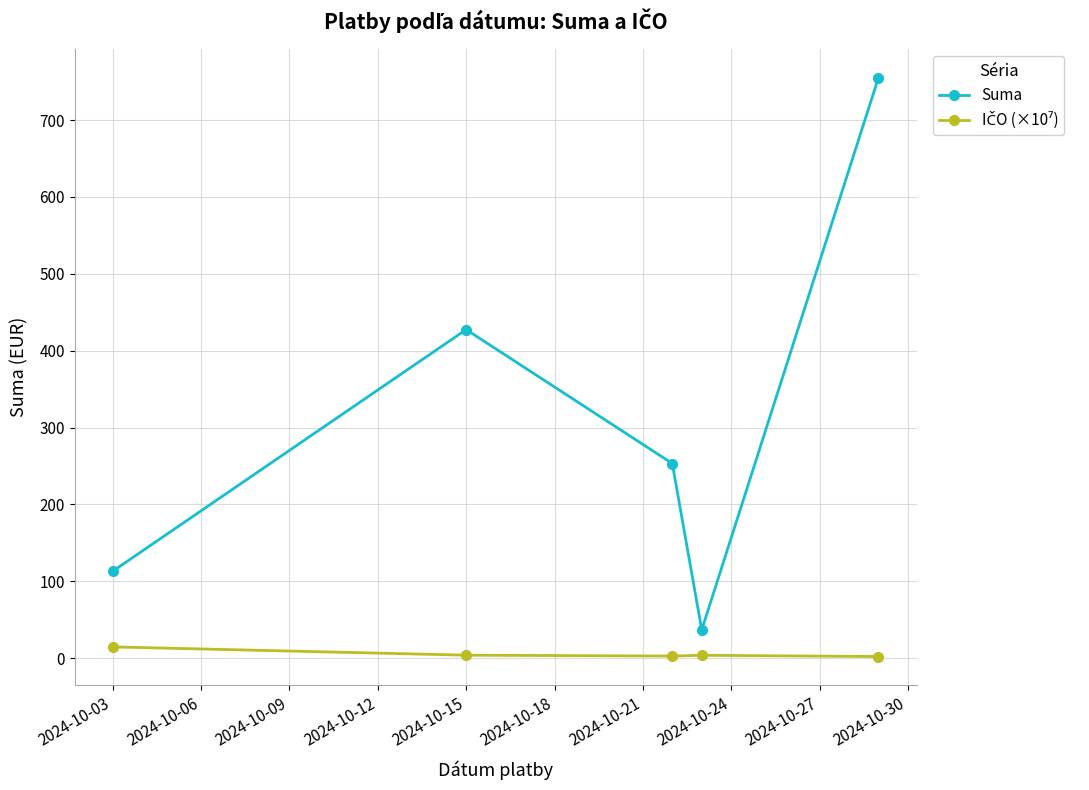

Which series has the widest spread of values?

Suma